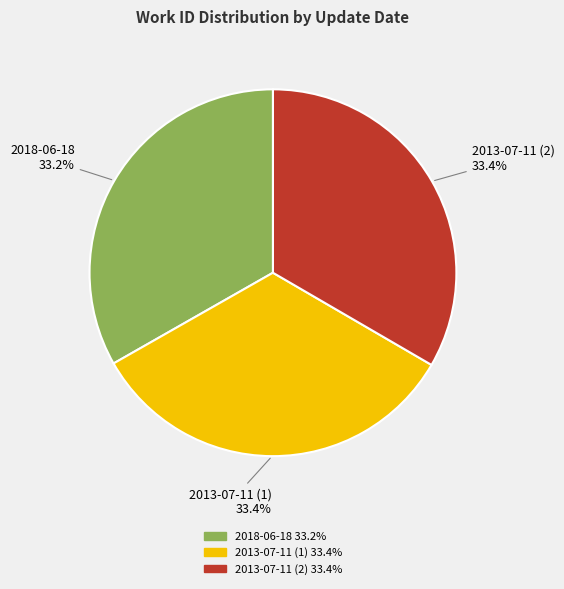

True or false: 2018-06-18 accounts for 22% of the total.

False